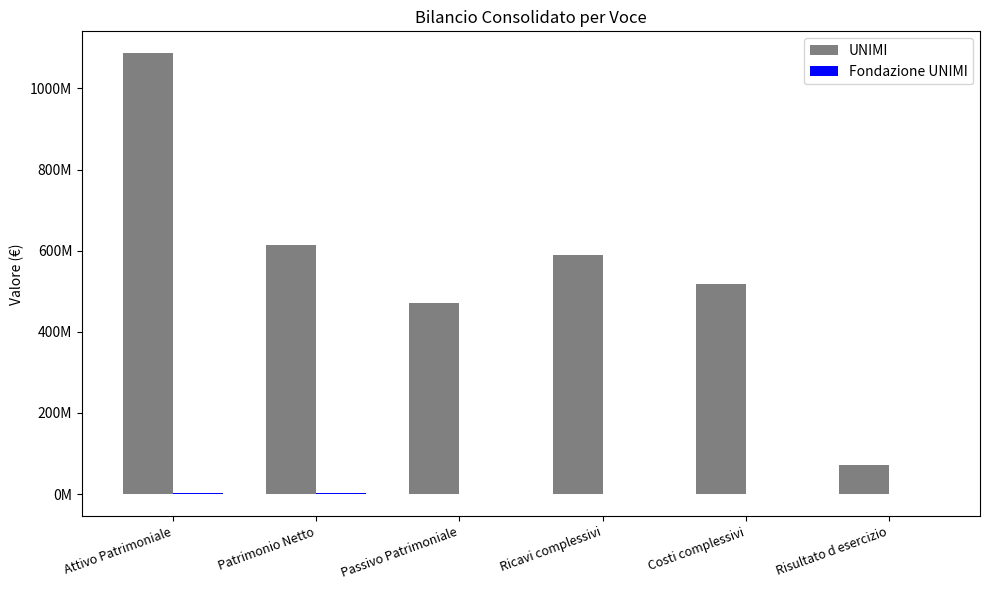

Are the bars grouped side by side (vs. stacked)?

Yes